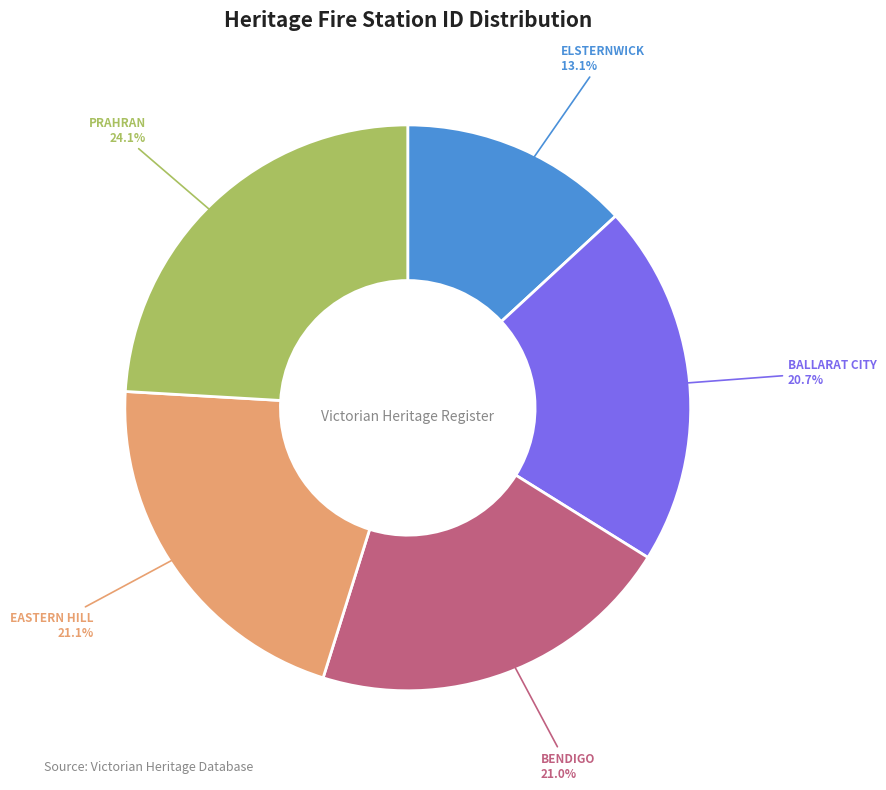

Does any single category account for the majority?

No